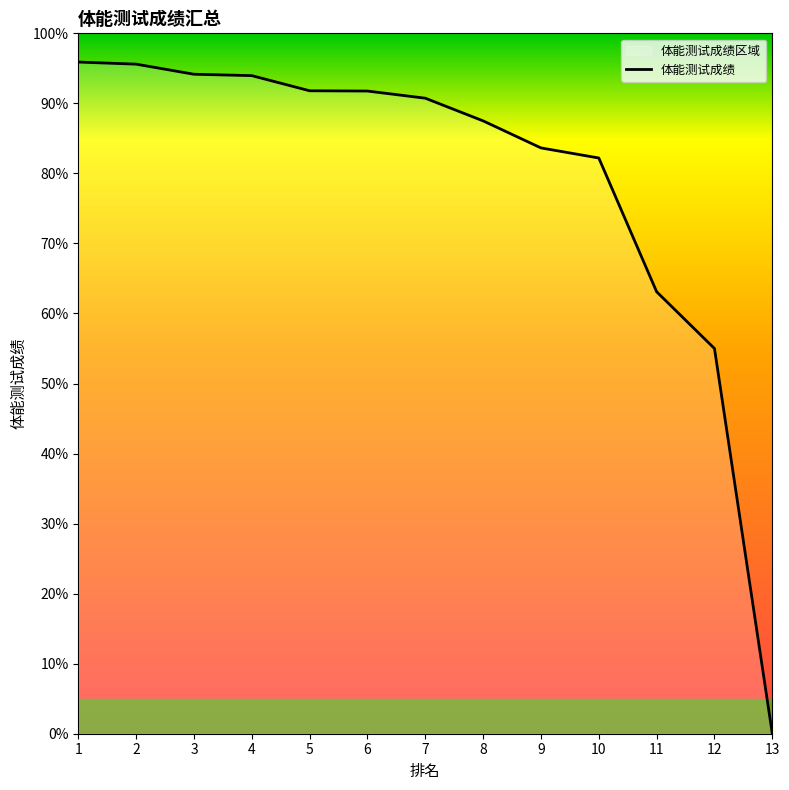

True or false: the data shows 90.7 at 7.

True